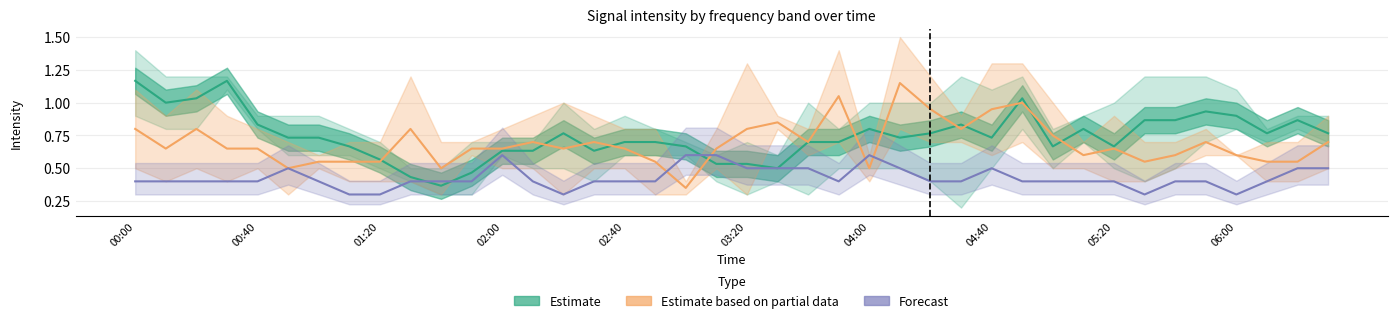

How many lines are shown in the chart?

3